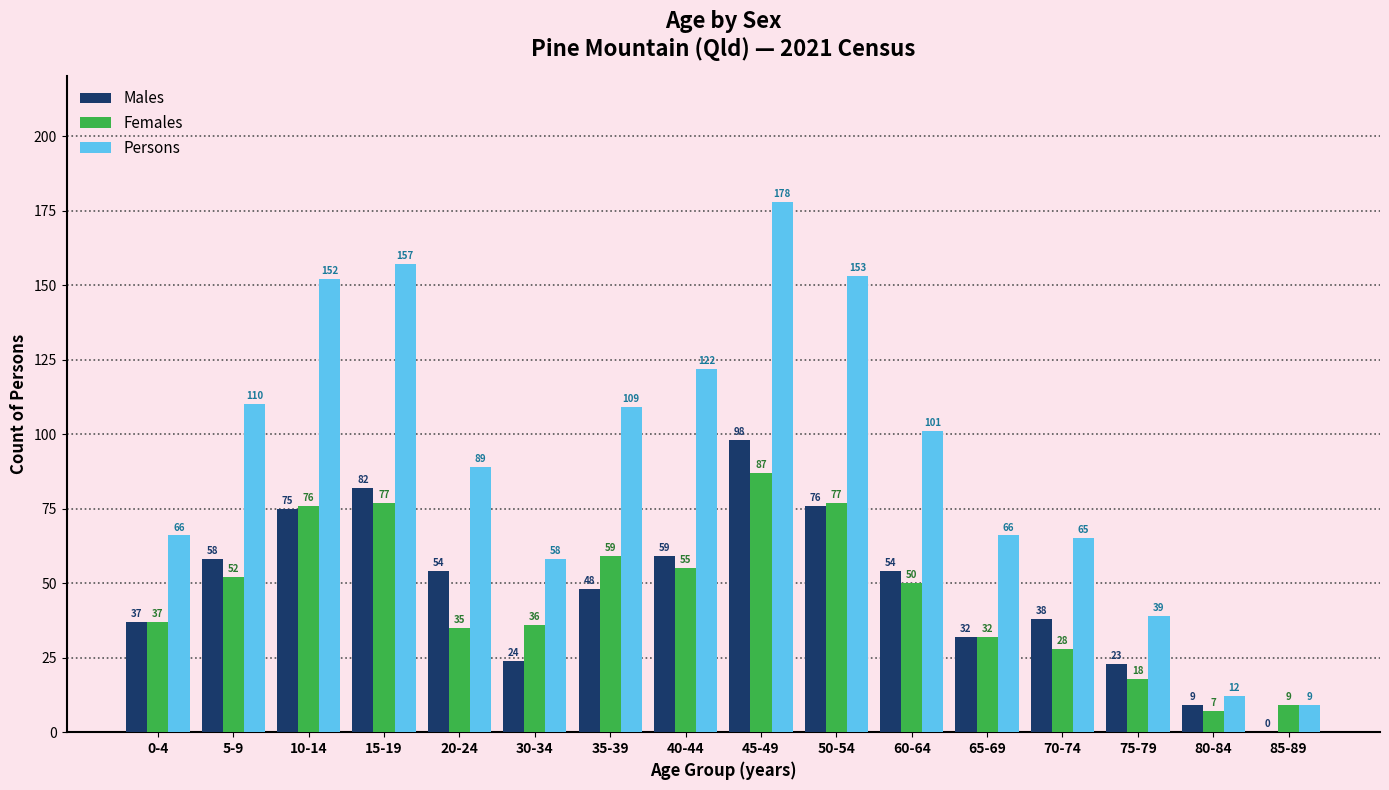

What is the sum of all Females values?

735